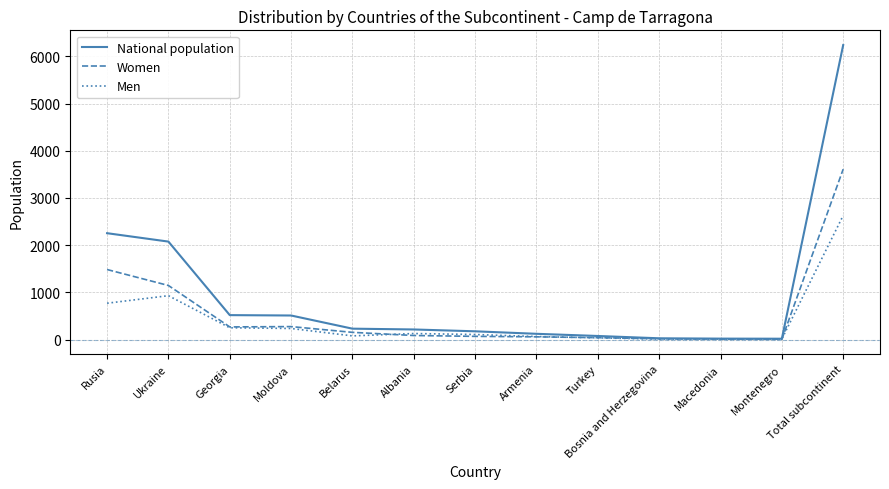

Which series has the widest spread of values?

National population